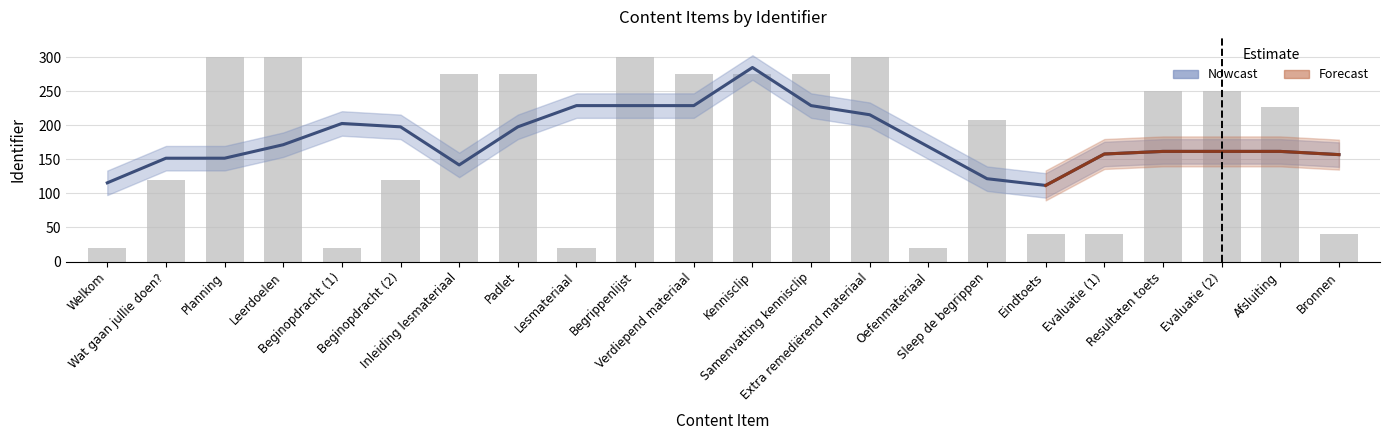

What is the label of the 9th bar from the right?

Extra remediërend materiaal